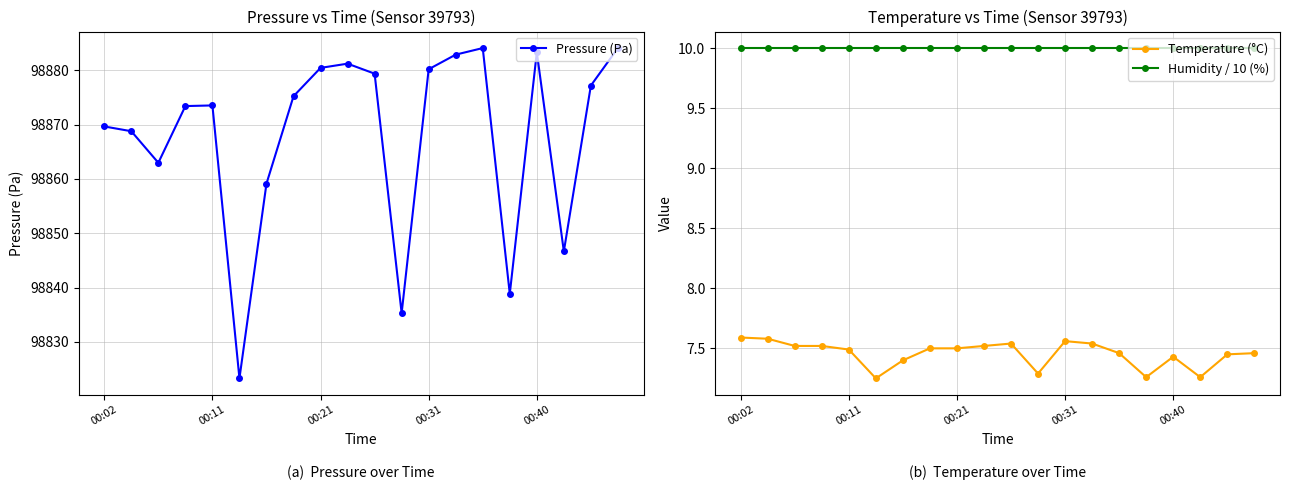

True or false: Pressure (Pa) has more than 1 interior local peaks.

True